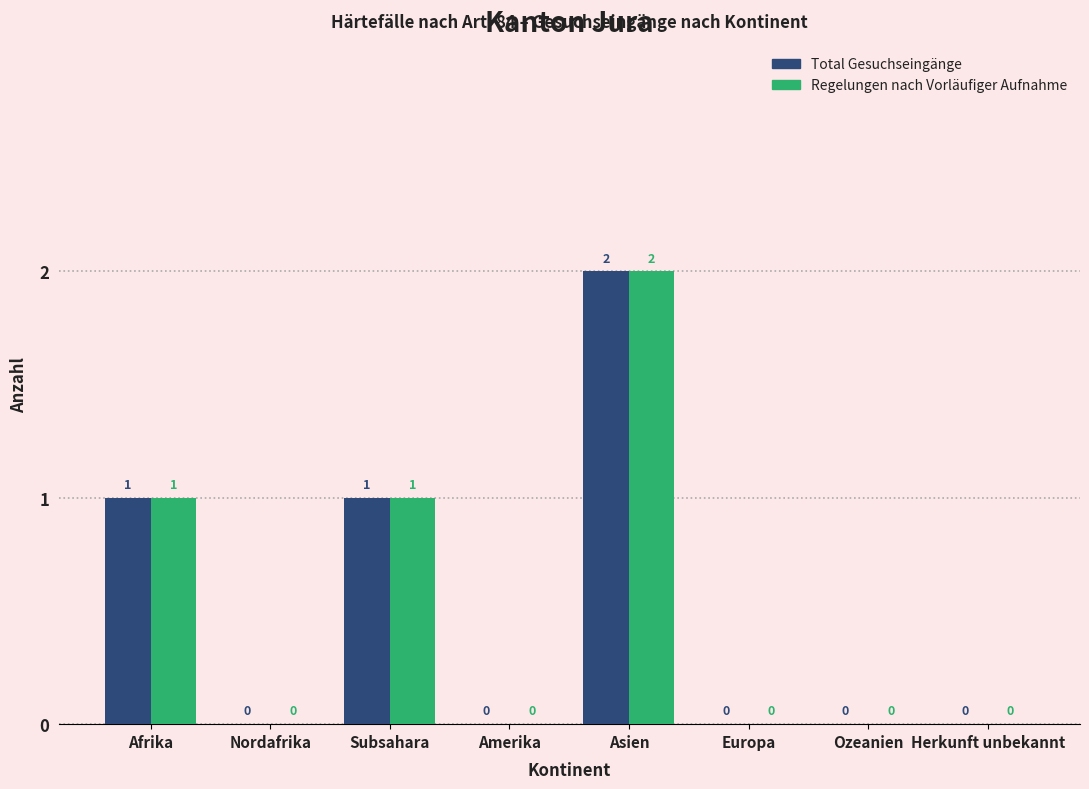

Reading left to right, what are all the values shown in this chart?

Total Gesuchseingänge: Afrika=1	Nordafrika=0	Subsahara=1	Amerika=0	Asien=2	Europa=0	Ozeanien=0	Herkunft unbekannt=0
Regelungen nach Vorläufiger Aufnahme: Afrika=1	Nordafrika=0	Subsahara=1	Amerika=0	Asien=2	Europa=0	Ozeanien=0	Herkunft unbekannt=0